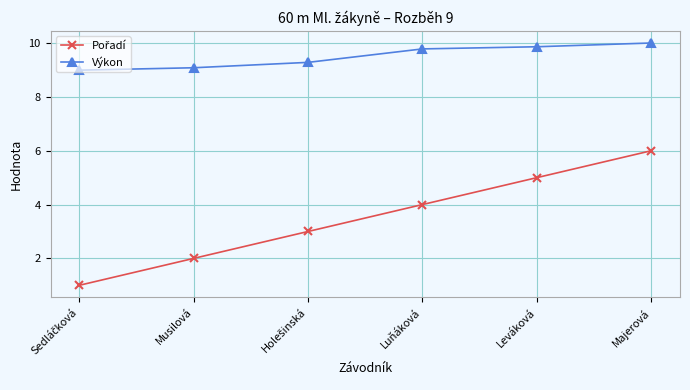

At which category is the sum across all series the highest?

Majerová